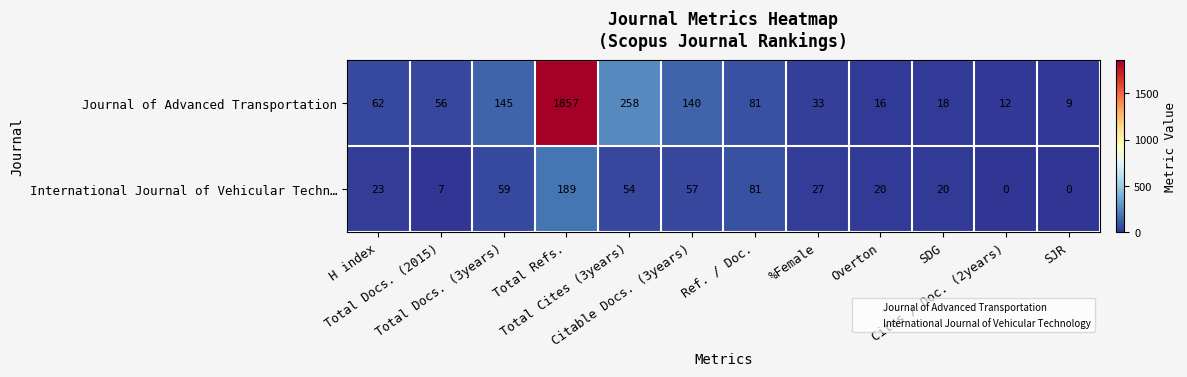

Which series has the largest range (max minus min)?

Journal of Advanced Transportation